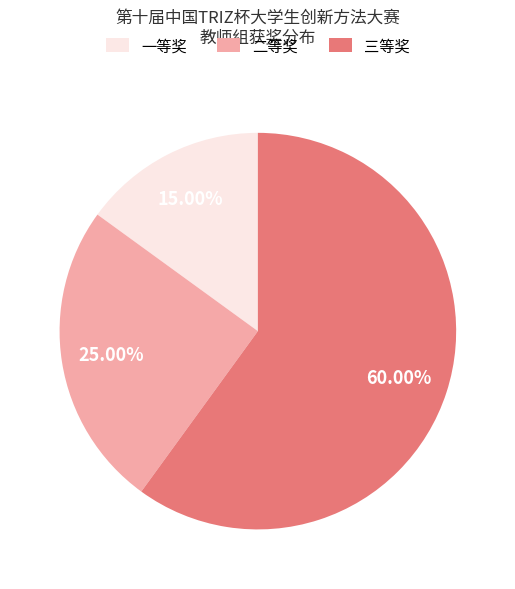

True or false: 二等奖 accounts for 25% of the total.

True